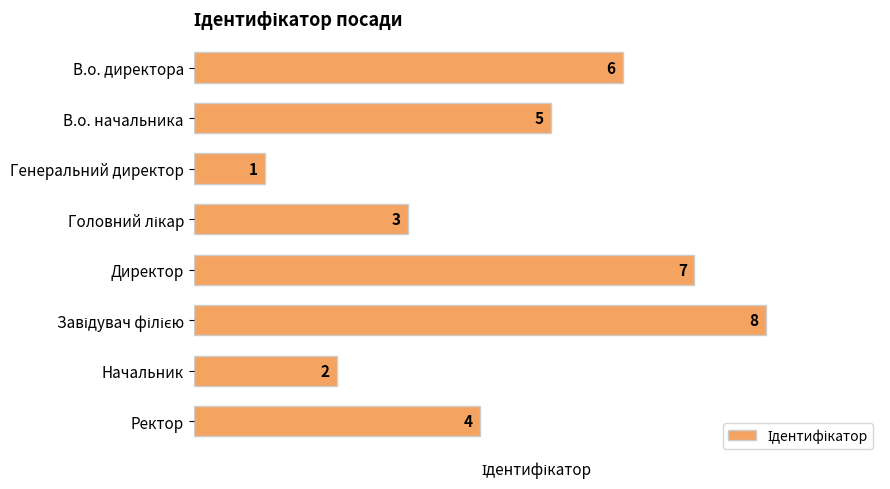

Approximately how many times larger is the value at Ректор compared to Генеральний директор?

4.0